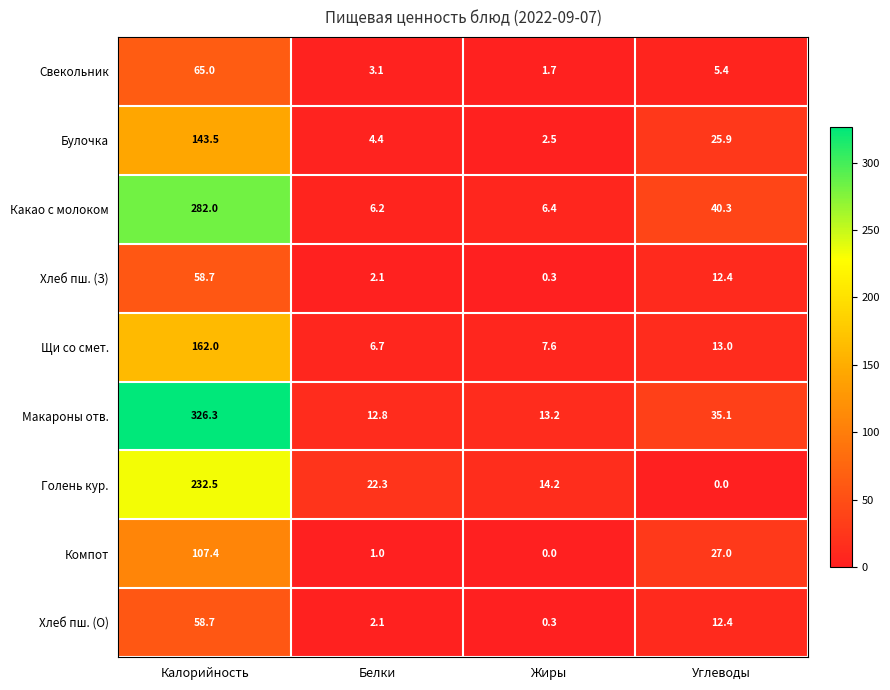

At which label does Какао с молоком first exceed 40?

Калорийность